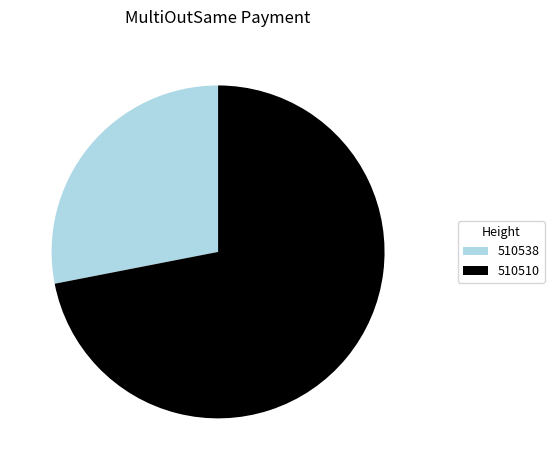

What is the largest slice in the pie chart?

510510